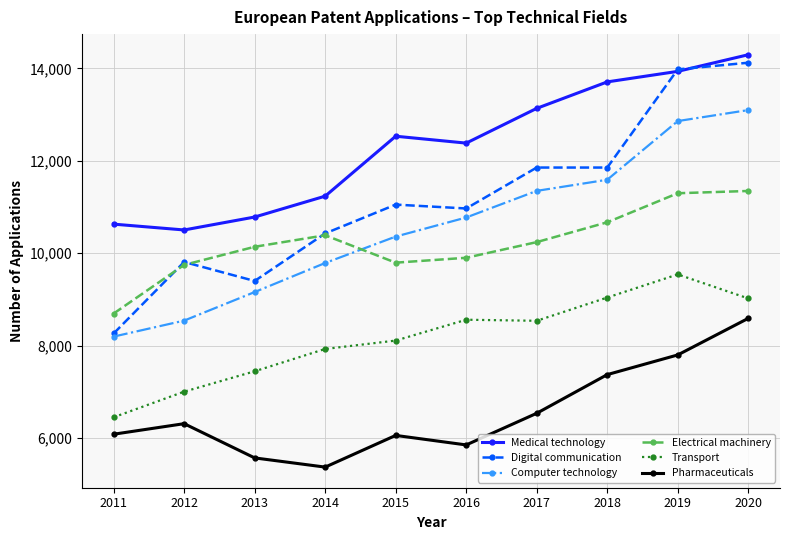

True or false: Pharmaceuticals and Electrical machinery intersect in this chart.

False